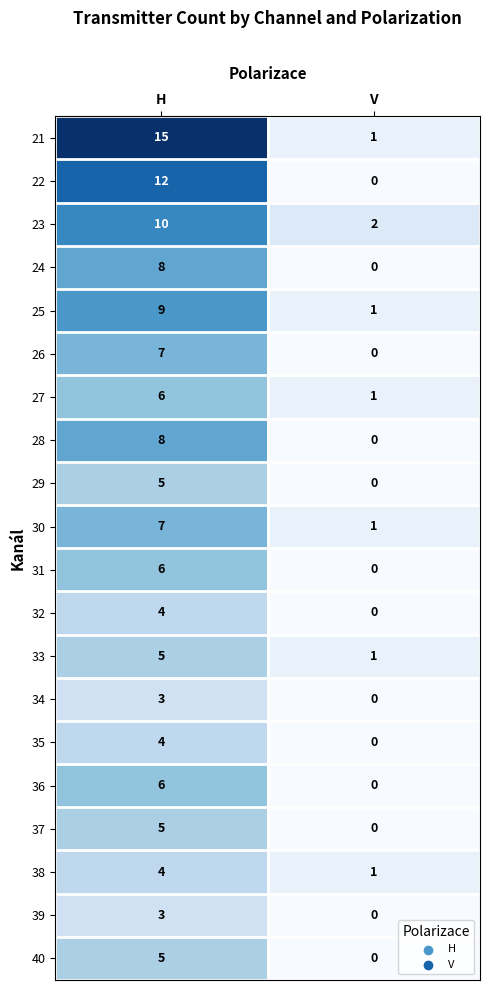

Is it true that 35 equals 4 at H?

True